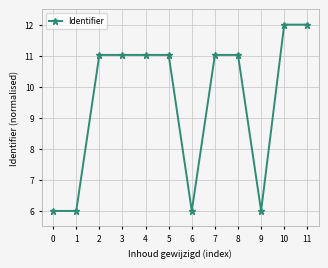

What is the difference between the maximum and minimum values?

6.0